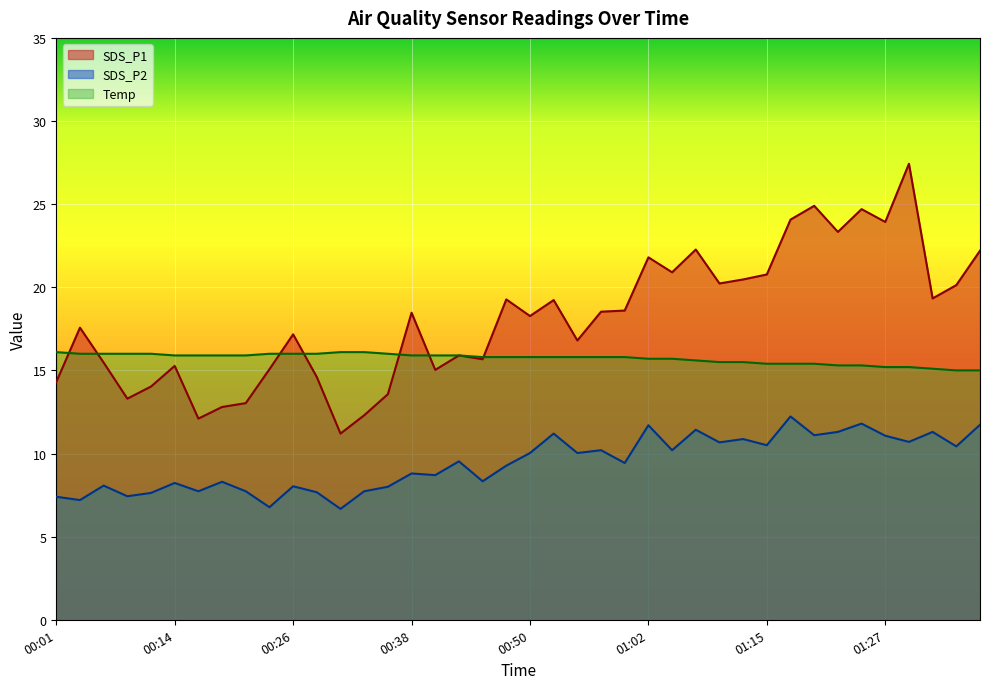

At which label does Temp reach its minimum?

01:35